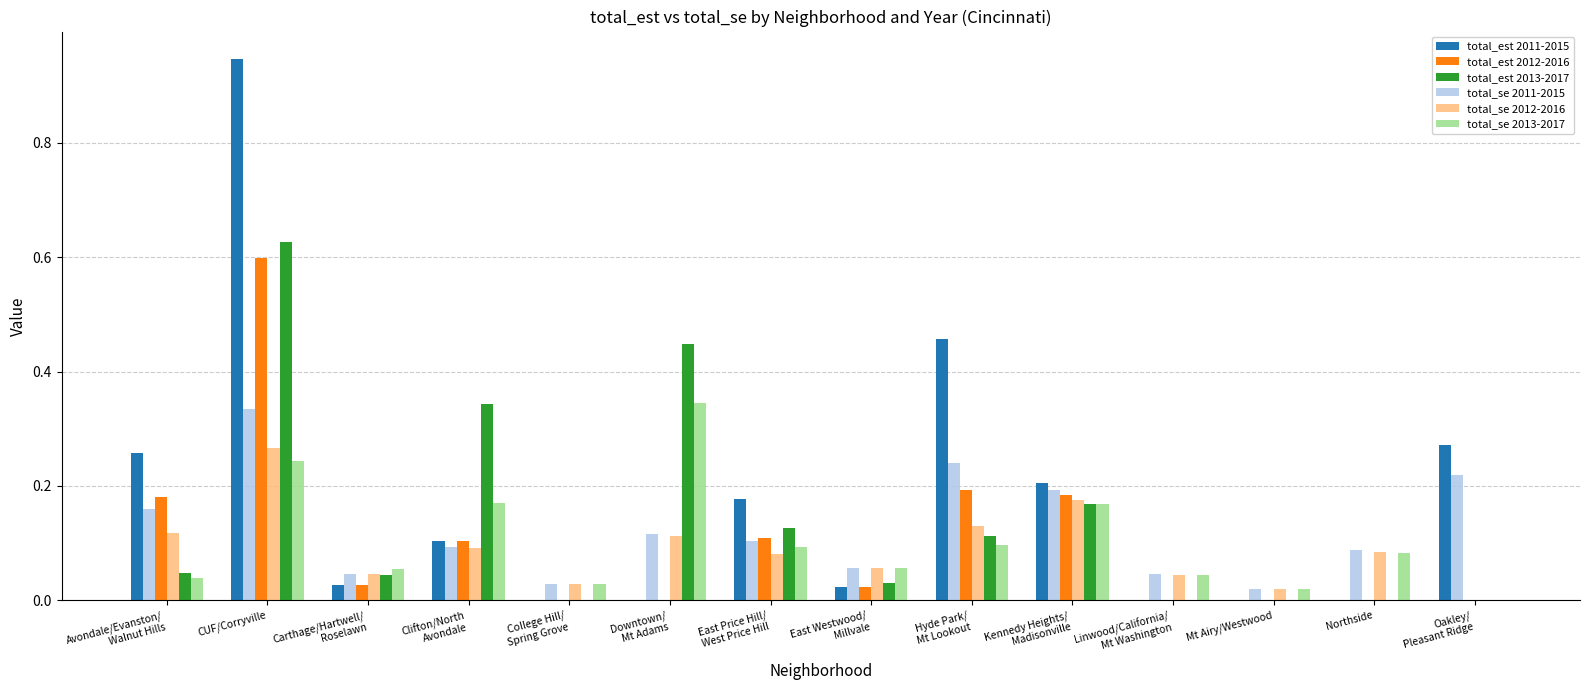

Is it true that total_est 2013-2017 equals 0.6 at CUF/Corryville?

True